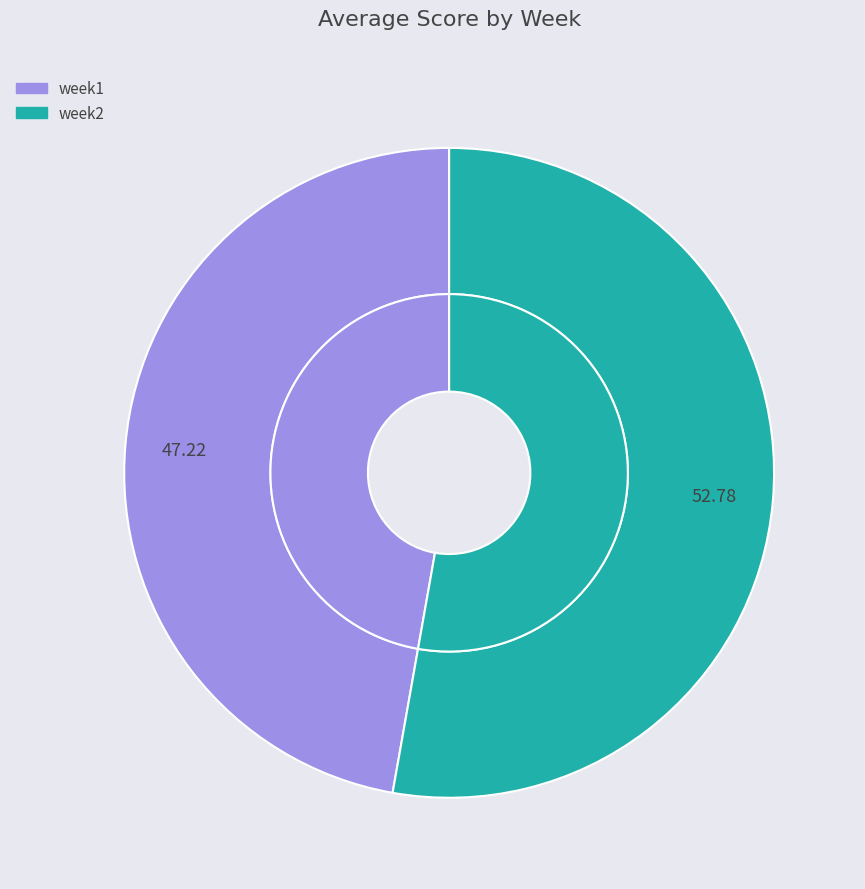

Which slice is the largest?

week2